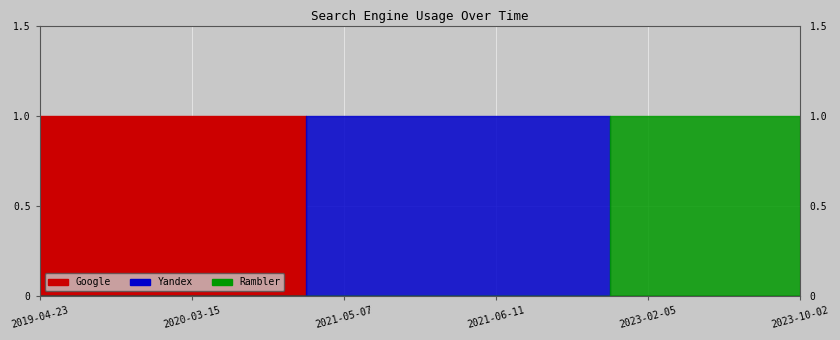

What is the difference between the maximum and second lowest values in the Yandex series?

1